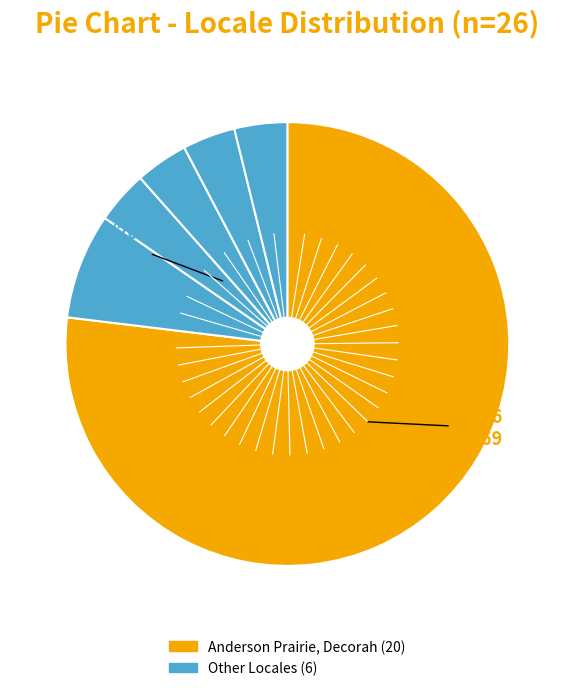

Count the number of slices in the pie.

6